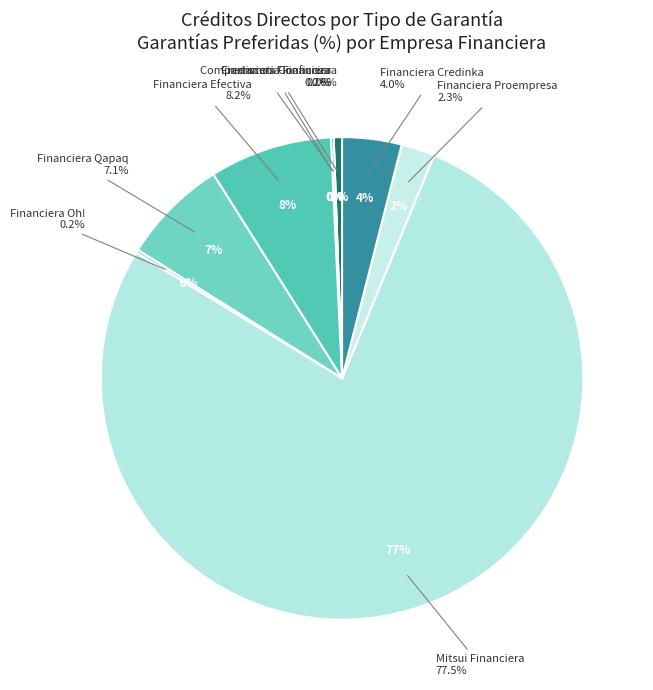

To the nearest percent, what is the difference between the Financiera Qapaq and Financiera Efectiva slice percentages?

1%